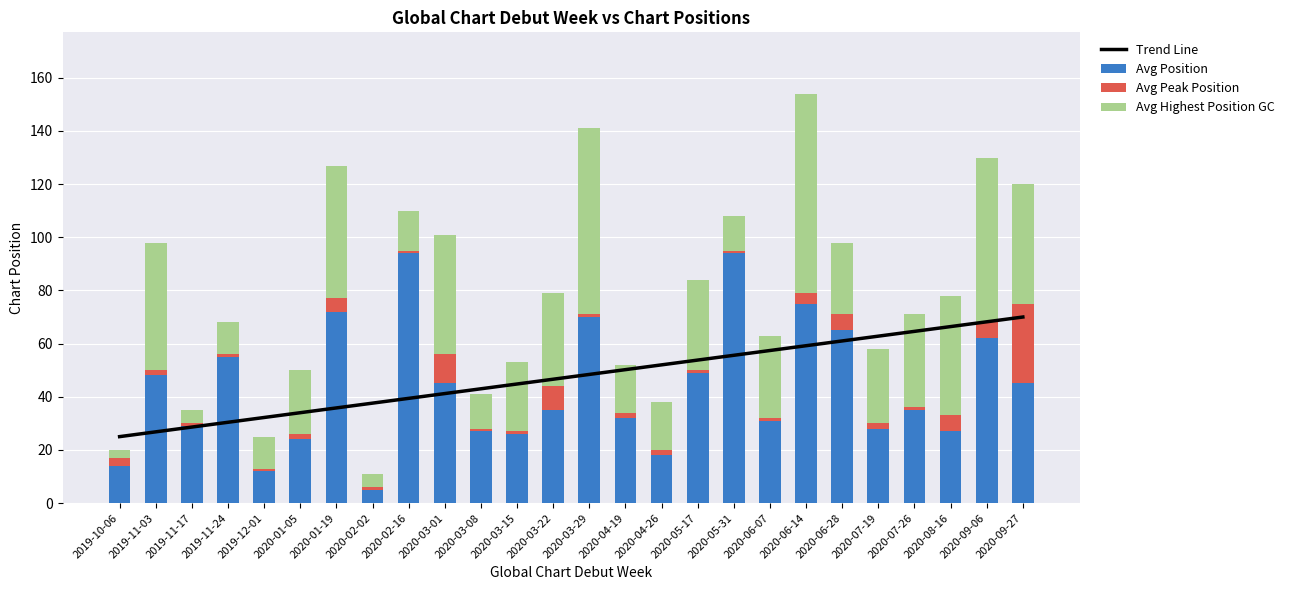

How many data points in Avg Position are less than 35?

12